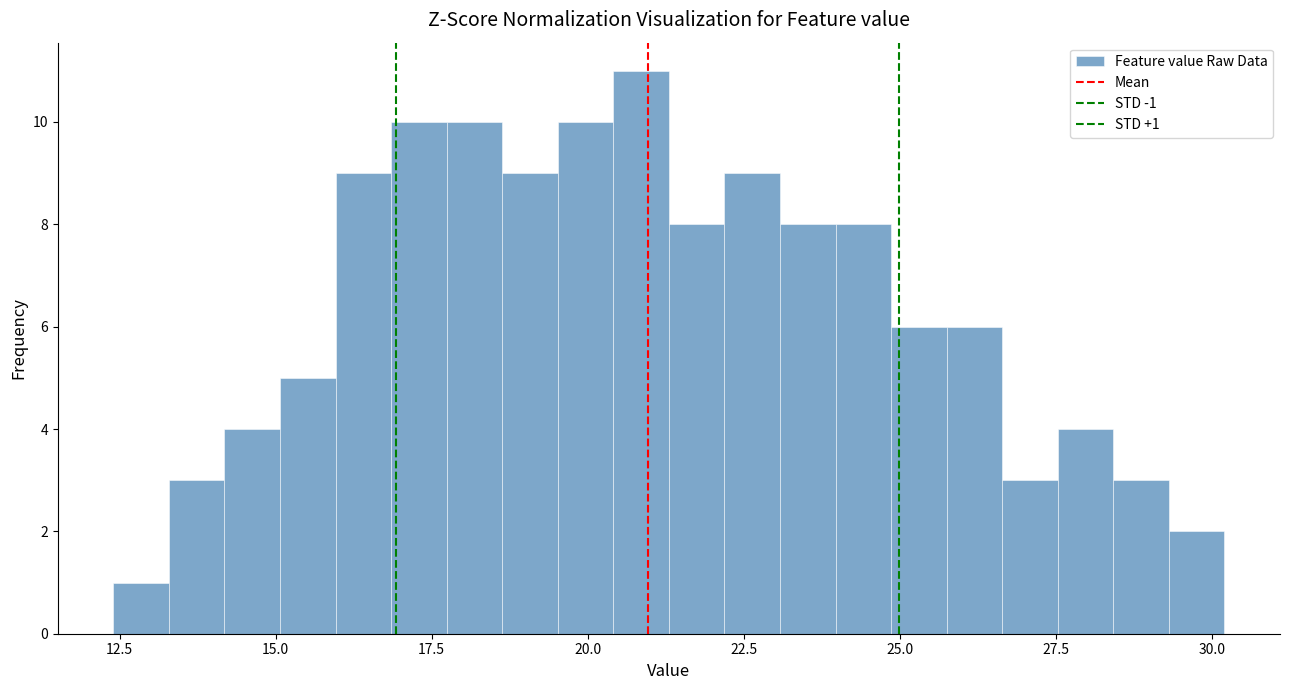

Around what value on the x-axis is the tallest bar? Give the approximate position of its centre, as read against the axis.

21.0